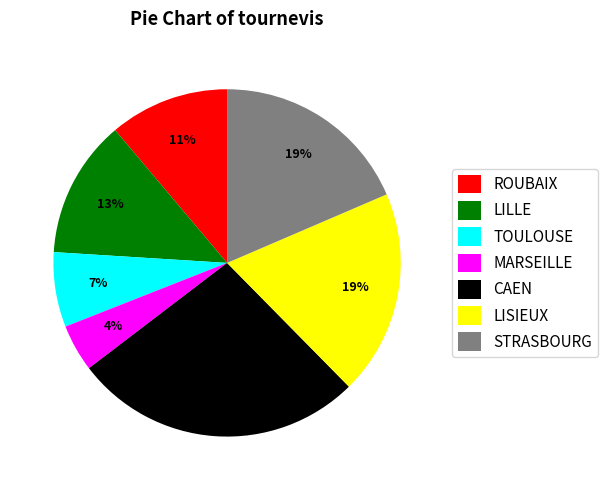

Is the sum of ROUBAIX and TOULOUSE greater than half?

No